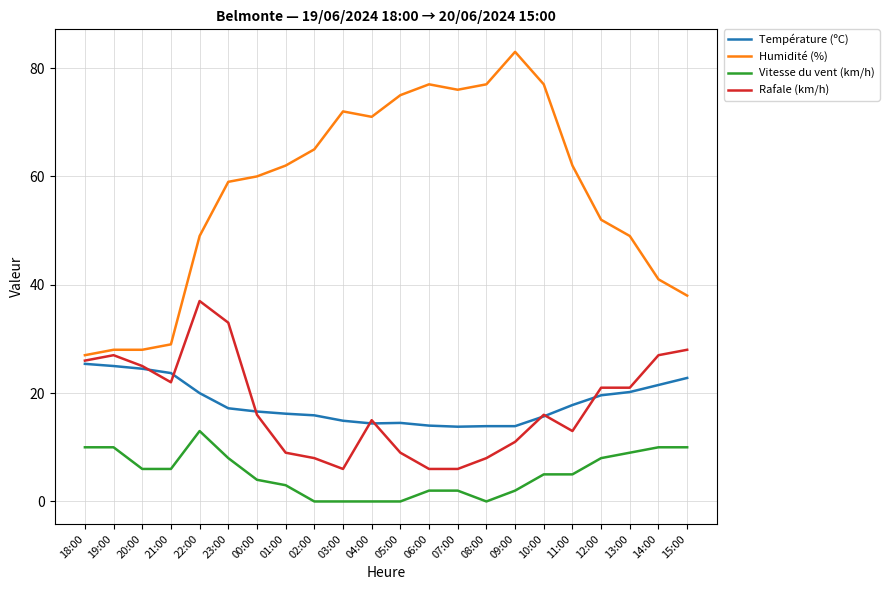

True or false: Vitesse du vent (km/h) and Rafale (km/h) cross at least once.

False